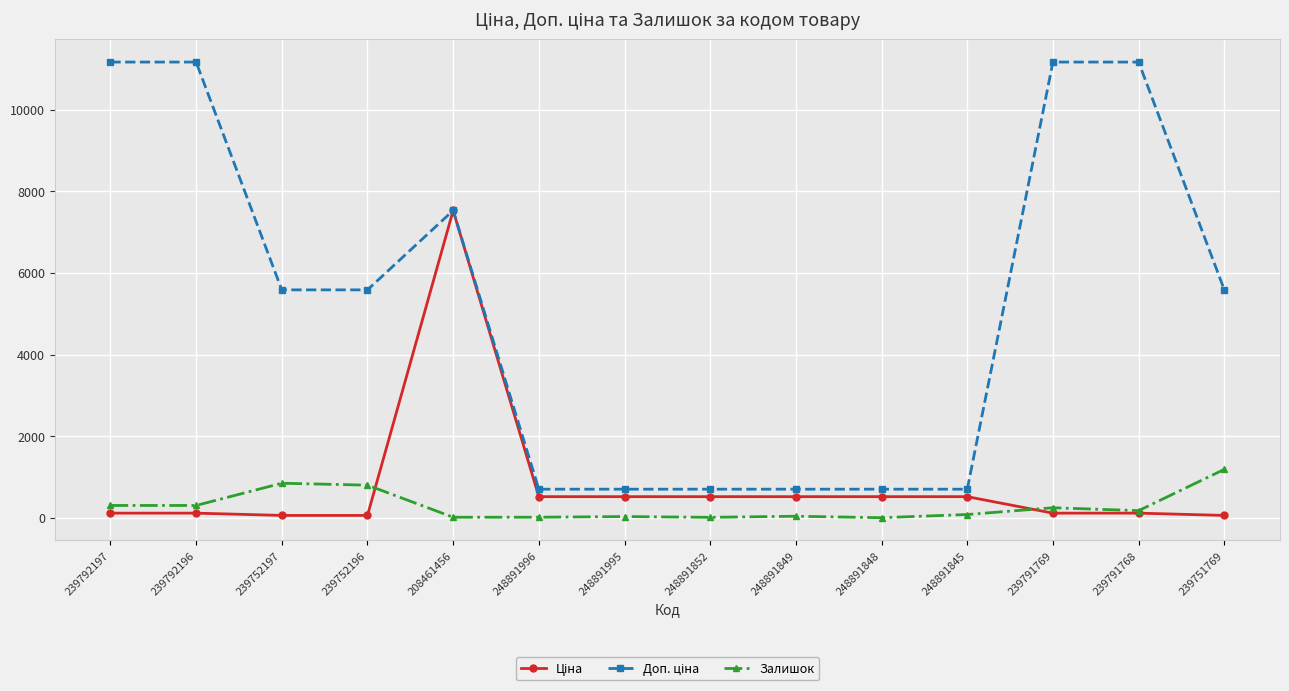

What is the maximum value shown in the chart?

11169.0